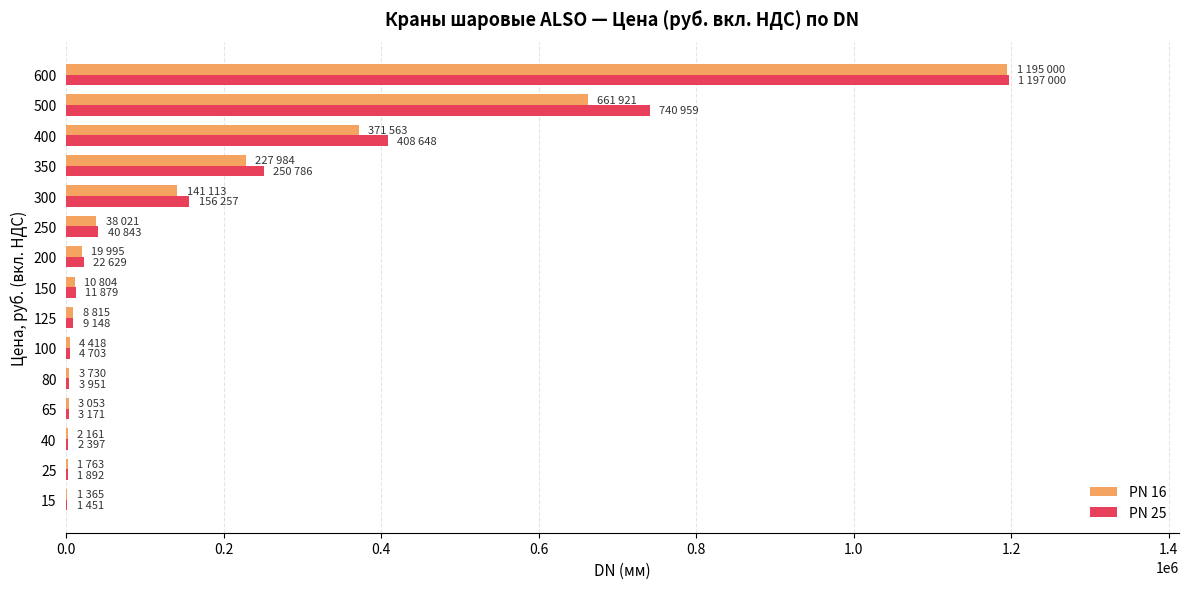

The value of PN 25 at 600 is 1197000. True or false?

True